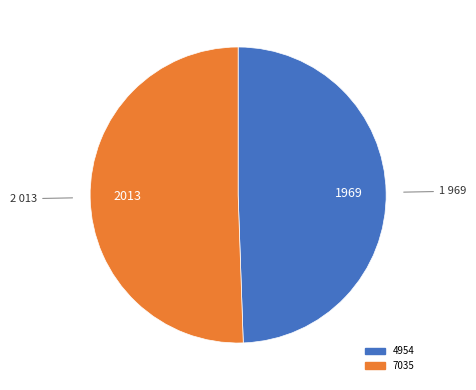

Rank the categories by value from lowest to highest.

4954, 7035